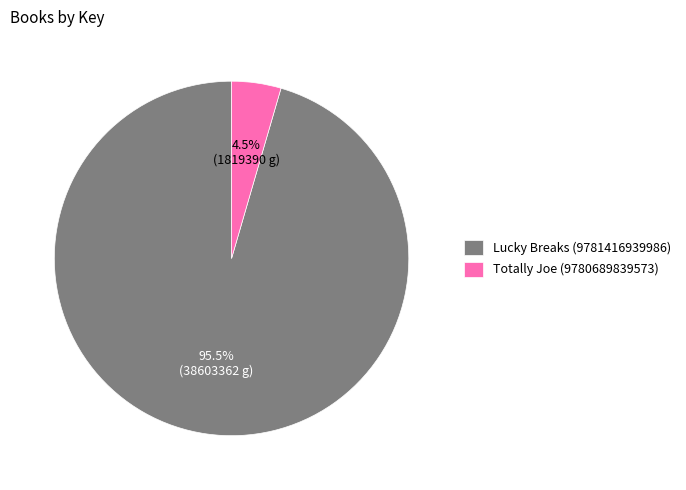

How many slices are in this pie chart?

2